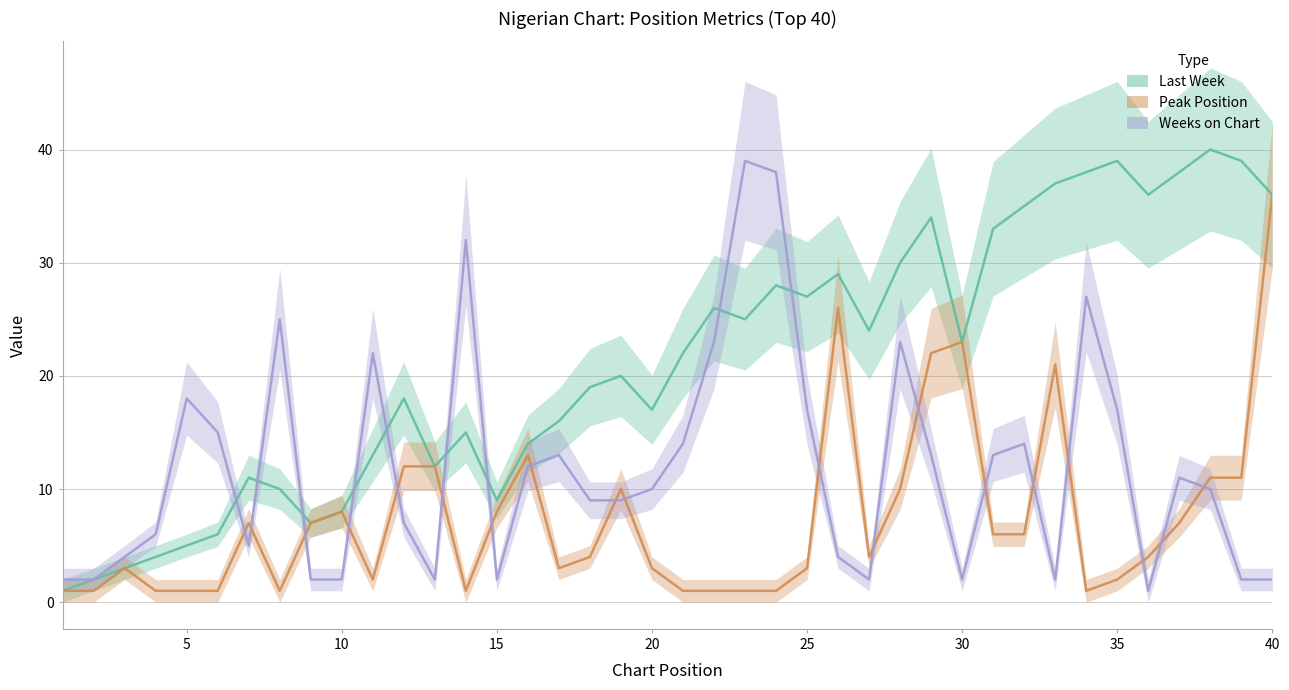

The Weeks on Chart series shows 4 at 20. True or false?

False